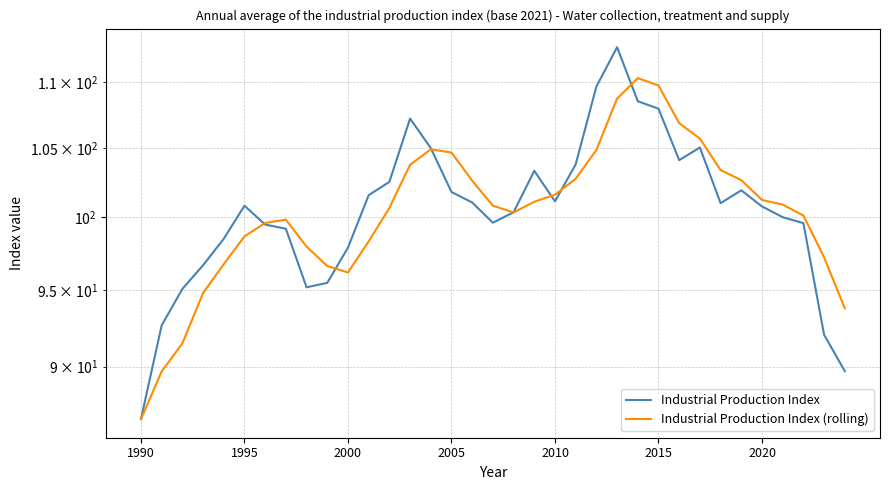

How many lines are shown in the chart?

2